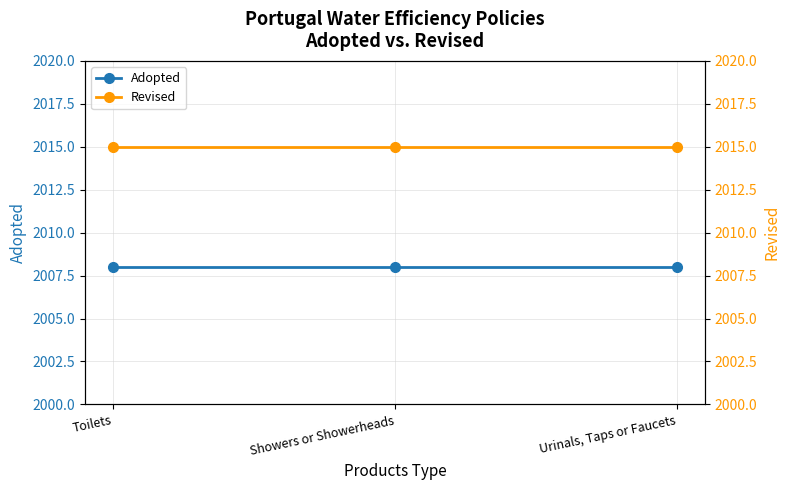

At which category is the sum across all series the highest?

Toilets